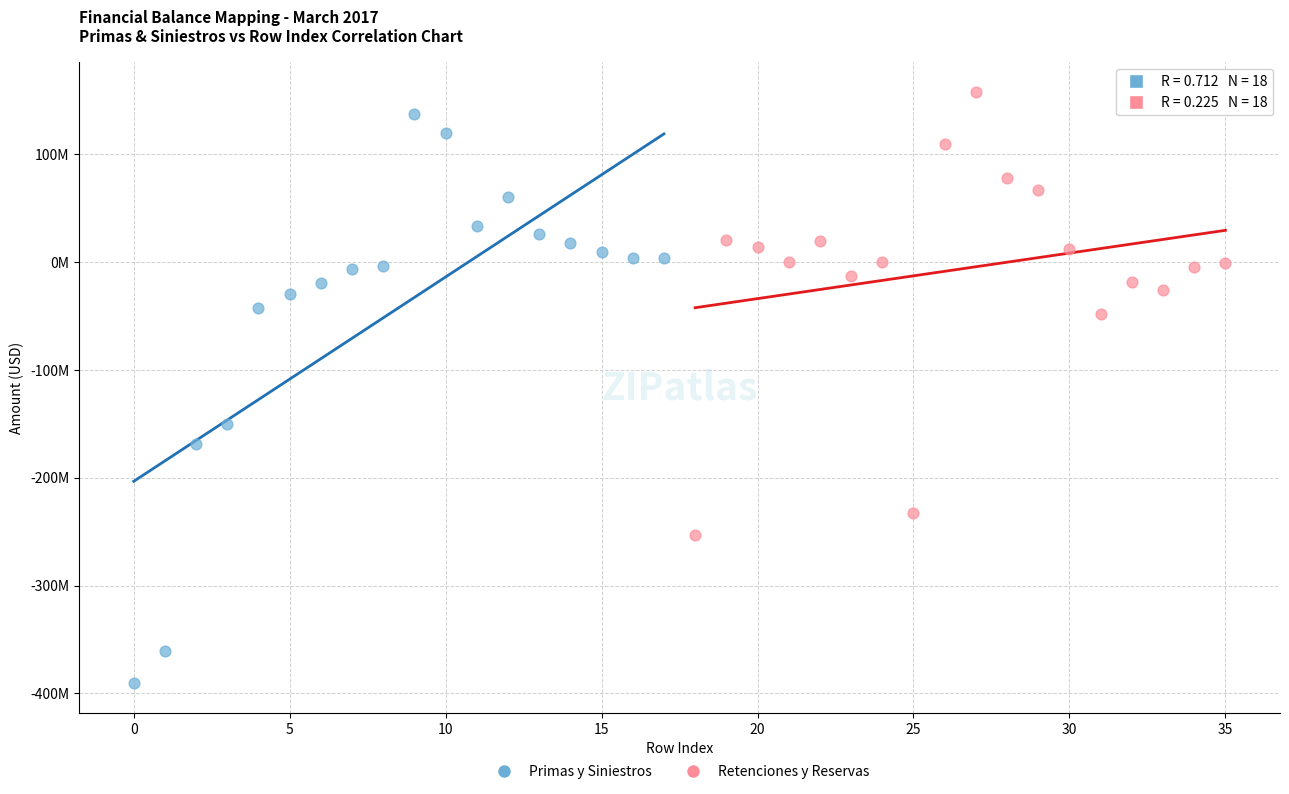

What are all the series names shown in the legend?

Primas y Siniestros, Retenciones y Reservas